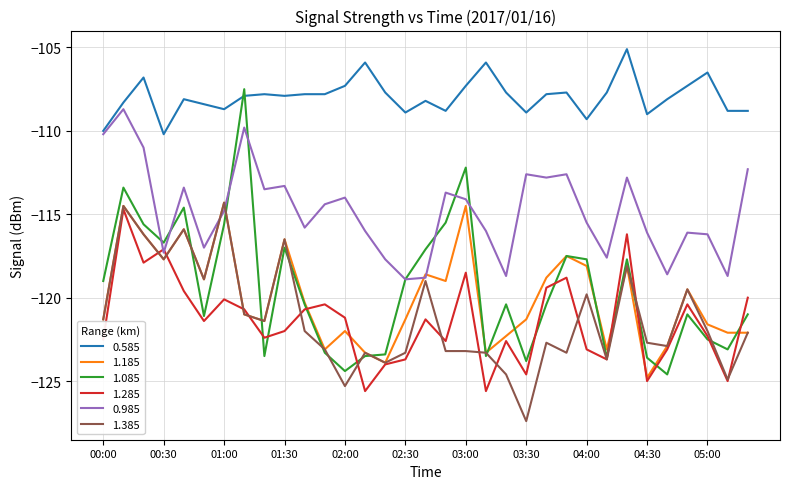

True or false: 0.585 and 1.385 cross at least once.

False